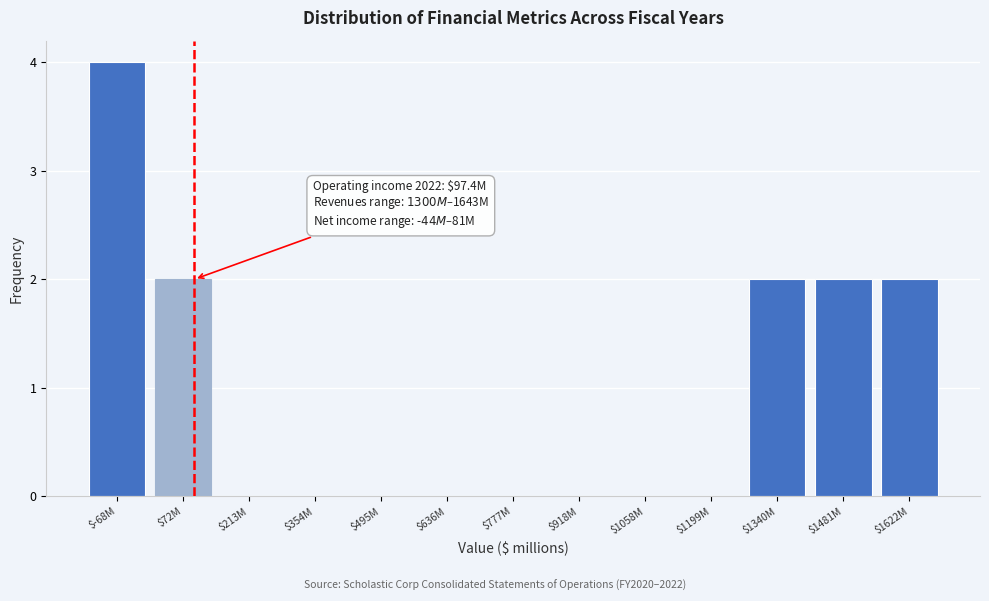

The value at $777M is -2. True or false?

False